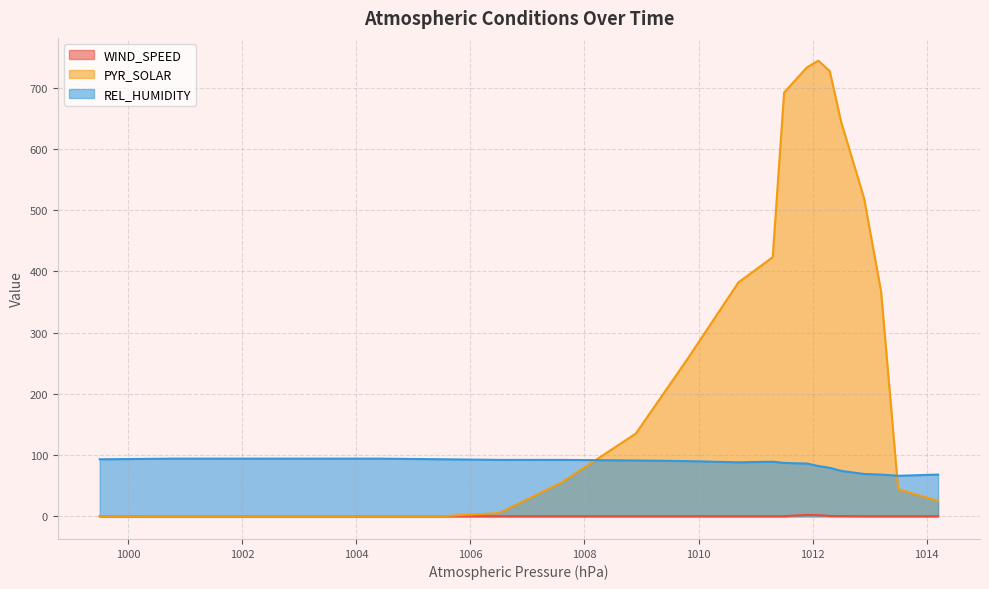

True or false: PYR_SOLAR and REL_HUMIDITY intersect in this chart.

True